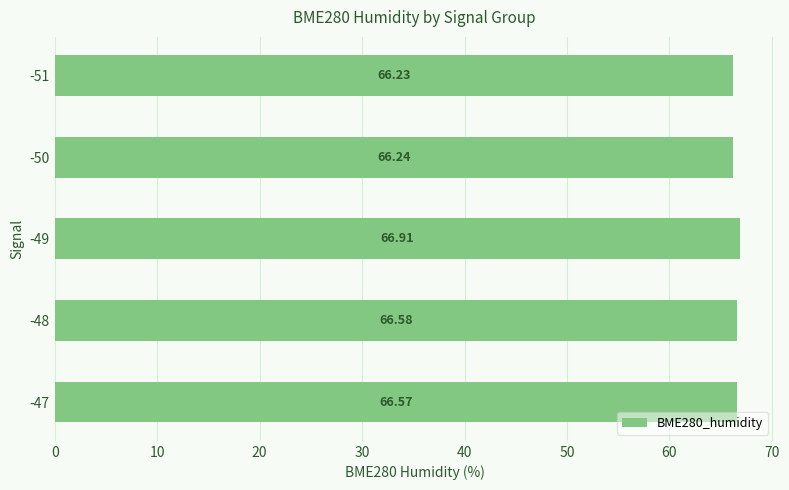

How many distinct data groups are displayed?

1